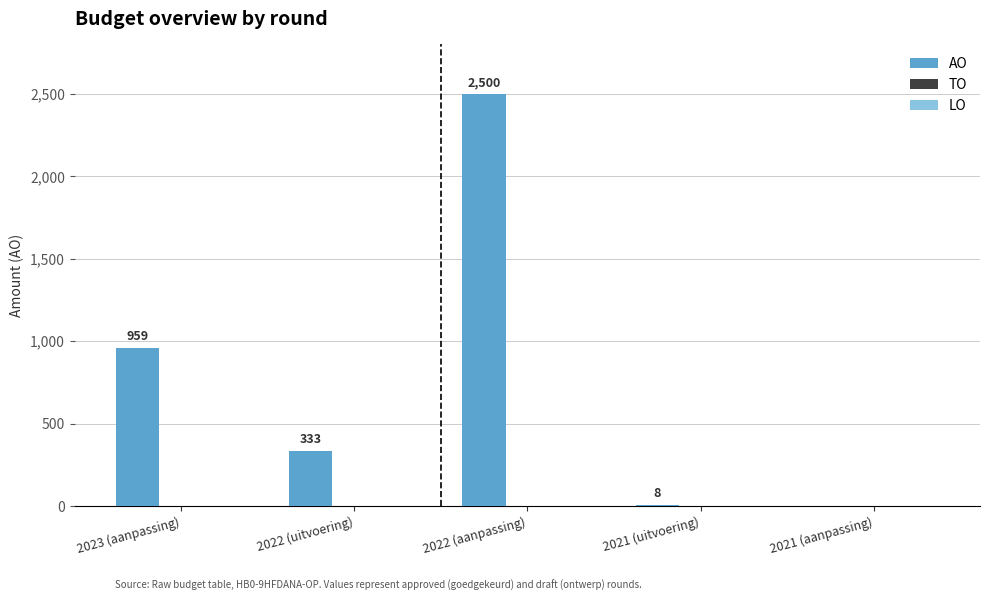

True or false: the data shows 333 at 2022 (uitvoering).

True